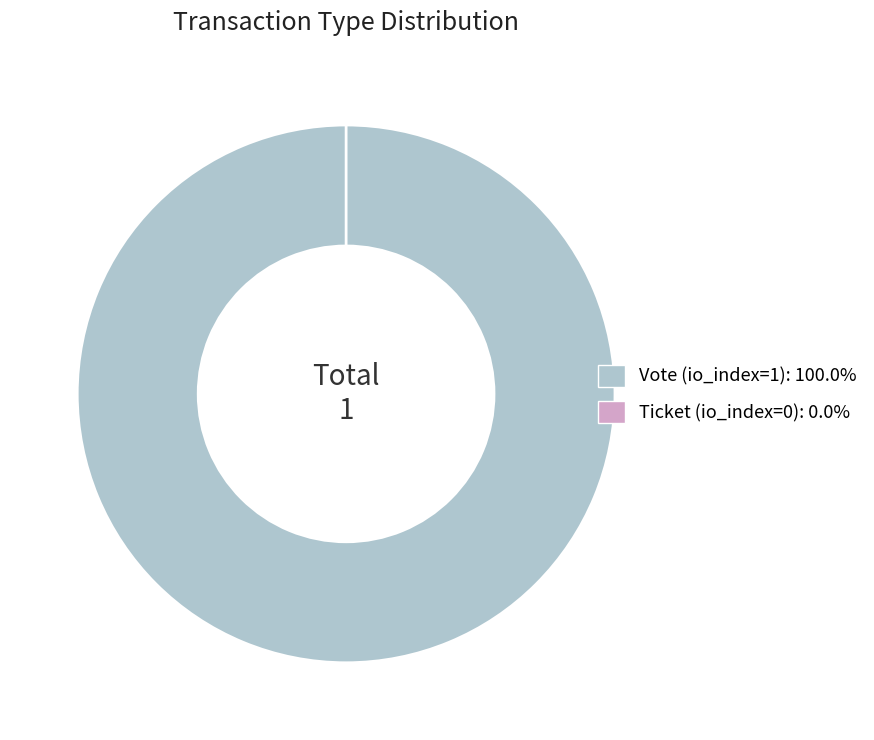

Which has a higher value, Vote (io_index=1) or Ticket (io_index=0)?

Vote (io_index=1)